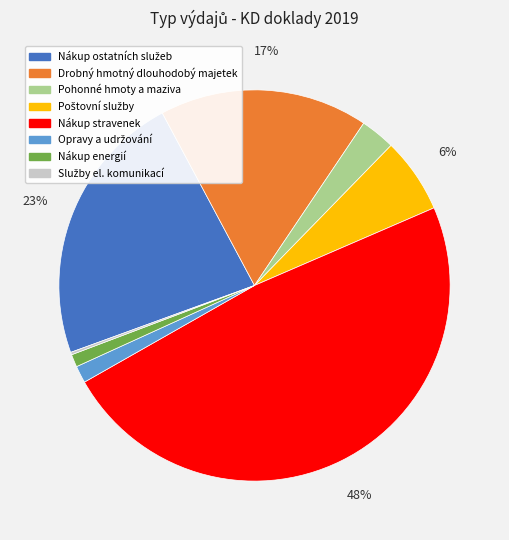

Which category has the biggest portion of the pie?

Nákup stravenek